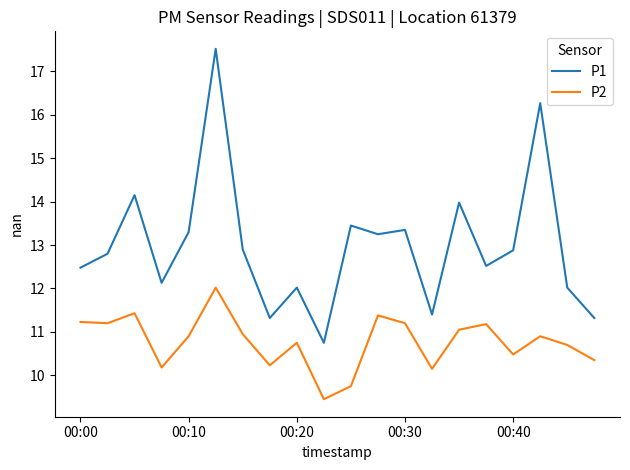

True or false: P1 and P2 intersect in this chart.

False